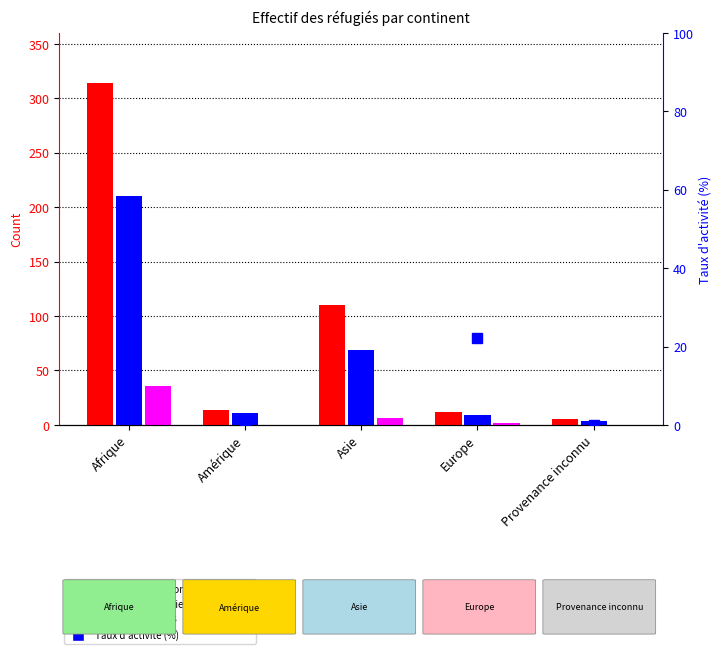

At which label does Personnes potentiellement actives reach its peak?

Afrique